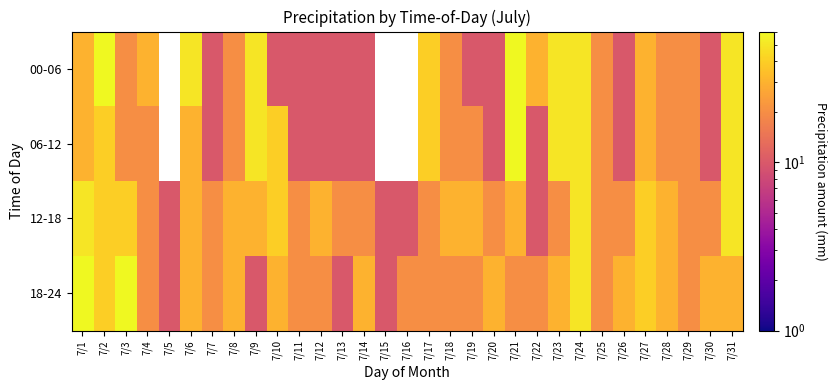

Is it true that 06-12 equals 40.0 at 7/17?

True